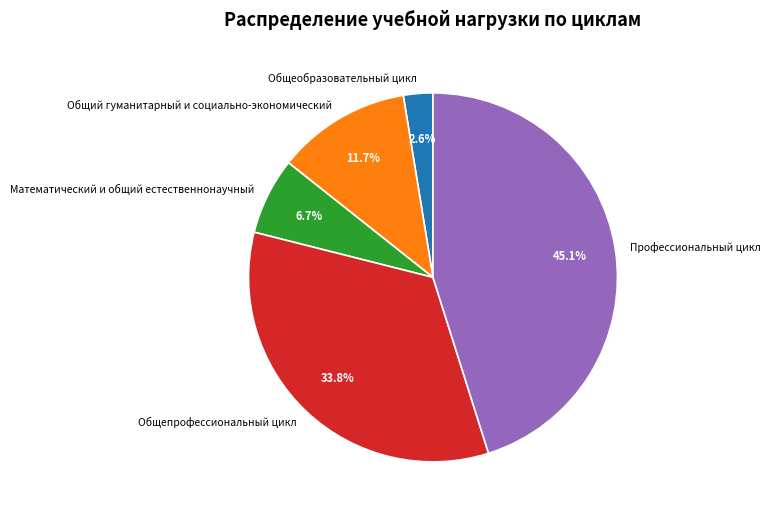

To the nearest percent, what is the combined percentage of Общепрофессиональный цикл and Общий гуманитарный и социально-экономический?

46%